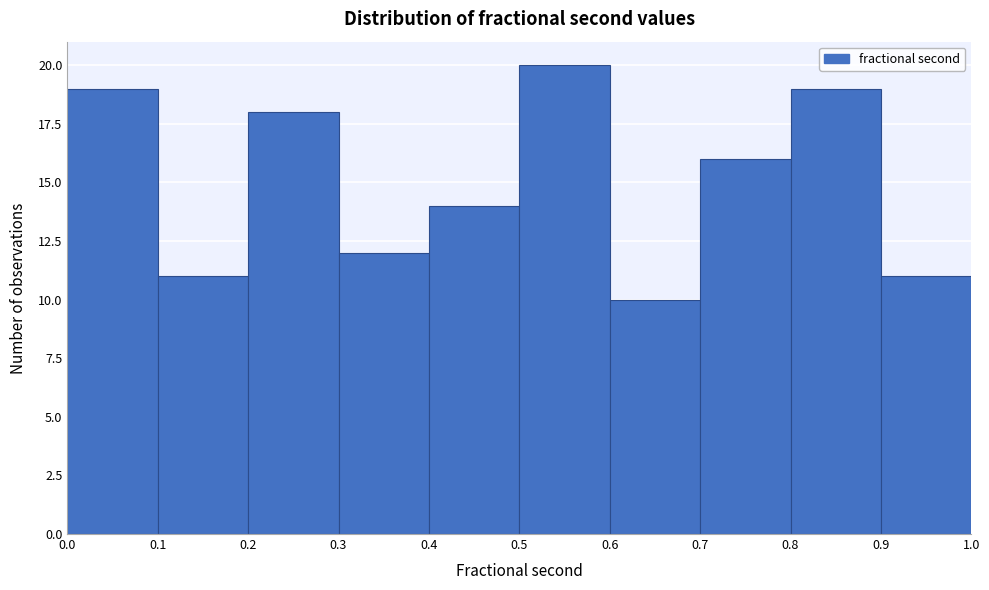

How tall is the bar that spans 0.5 to 0.6 on the x-axis? The values are not printed on the chart, so give them approximately, as read against the axis.

20